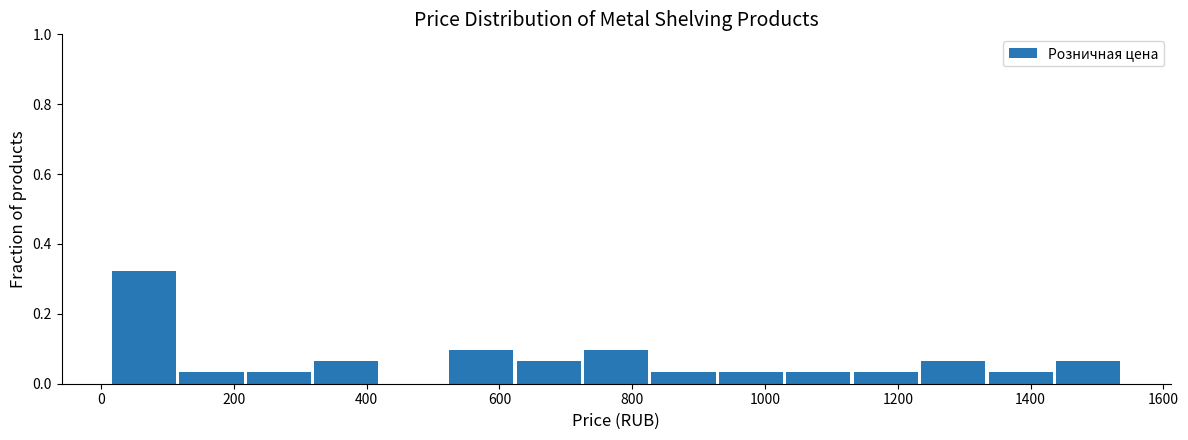

What is the height of the bar covering 120 to 220 on the x-axis? Neither the bar edges nor the heights are printed on the chart, so give them approximately, as read against the axes.

0.04